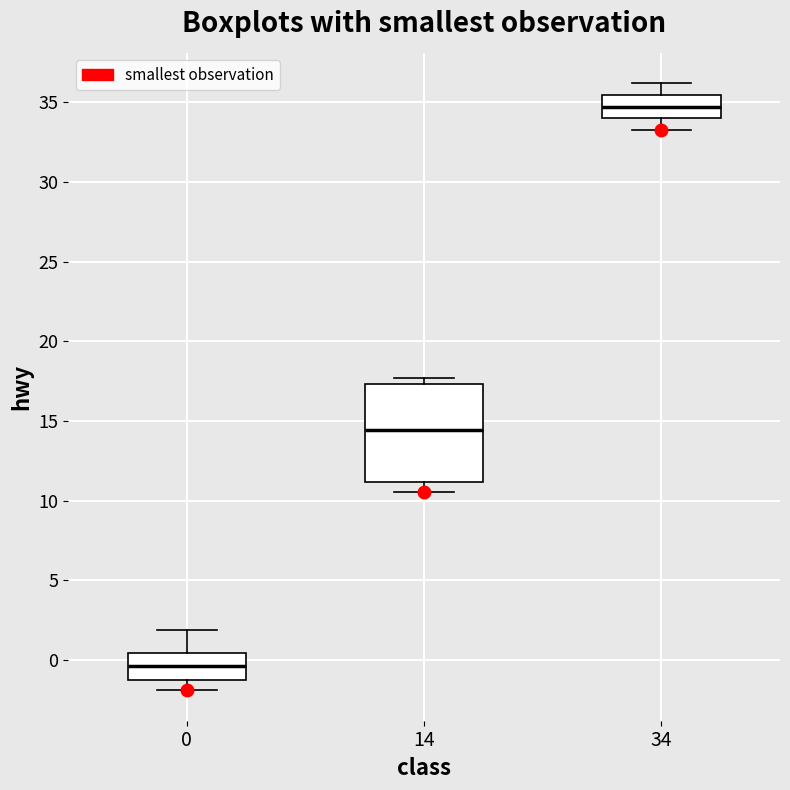

Reading left to right, read every box against the y-axis: the position of its median line, the range the box covers, and the ends of its whiskers. The values are not printed on the chart, so give them approximately, as read against the axis.

0: median -0.5, box -1.5 to 0.5, whiskers -2.0 to 2.0
14: median 14.5, box 11.0 to 17.5, whiskers 10.5 to 17.5 (just above the box's upper edge)
34: median 34.5, box 34.0 to 35.5, whiskers 33.5 to 36.0